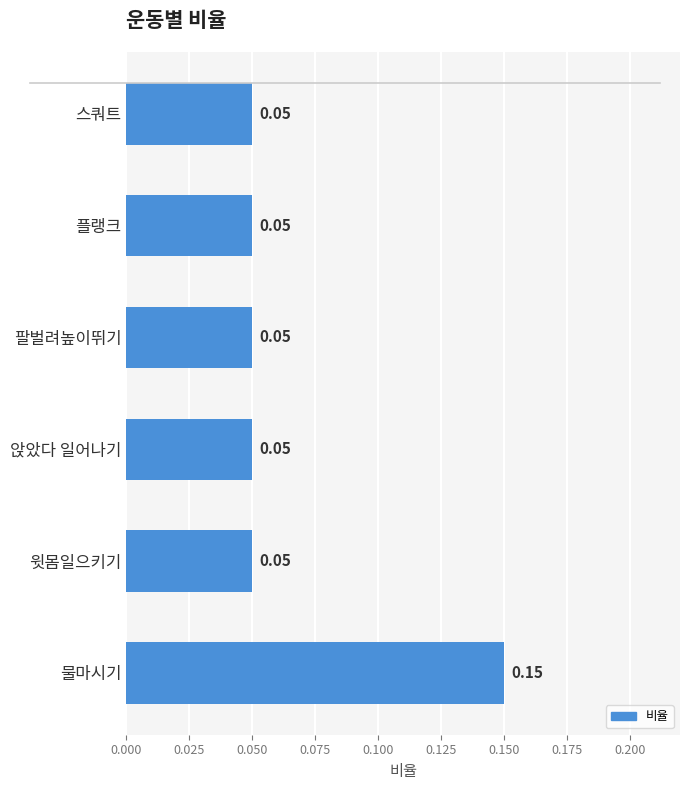

What is the sum of all values?

0.4